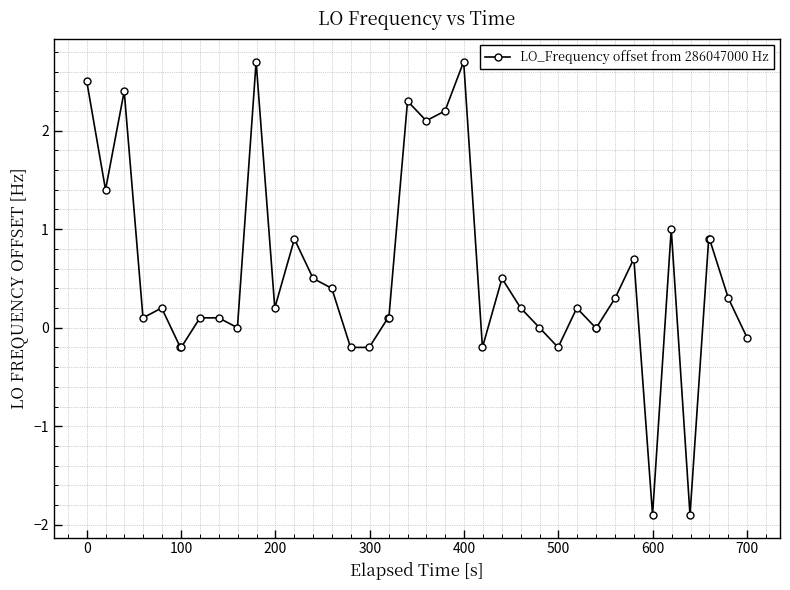

What is the sum of all values?

20.9